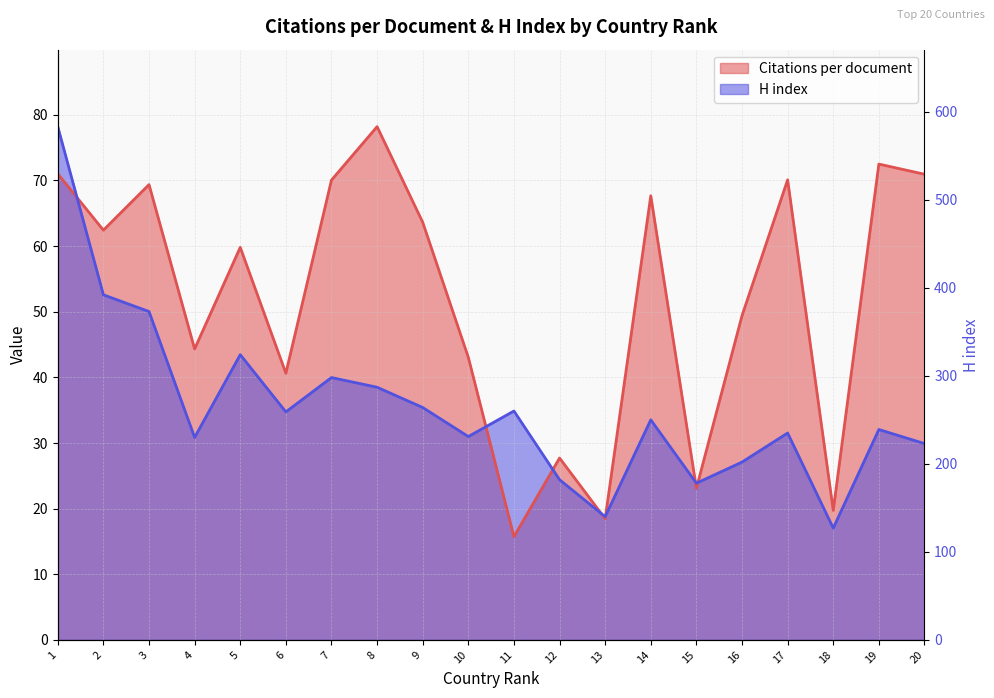

Is it true that H index equals 13.5 at 8?

False